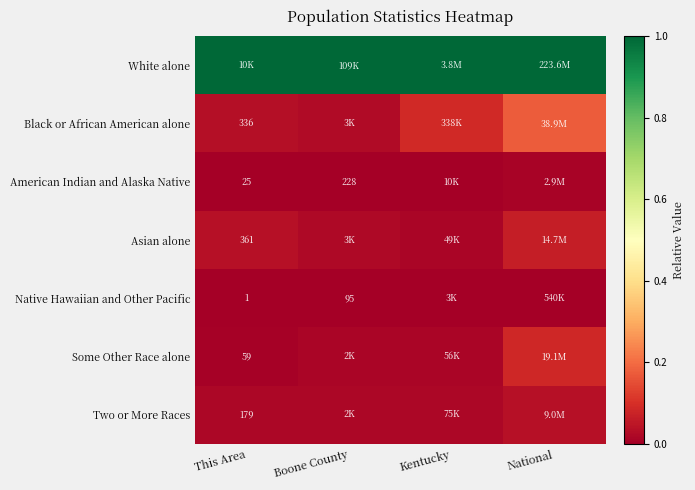

List the series in order of their peak value, lowest first.

Native Hawaiian and Other Pacific, American Indian and Alaska Native, Two or More Races, Asian alone, Some Other Race alone, Black or African American alone, White alone